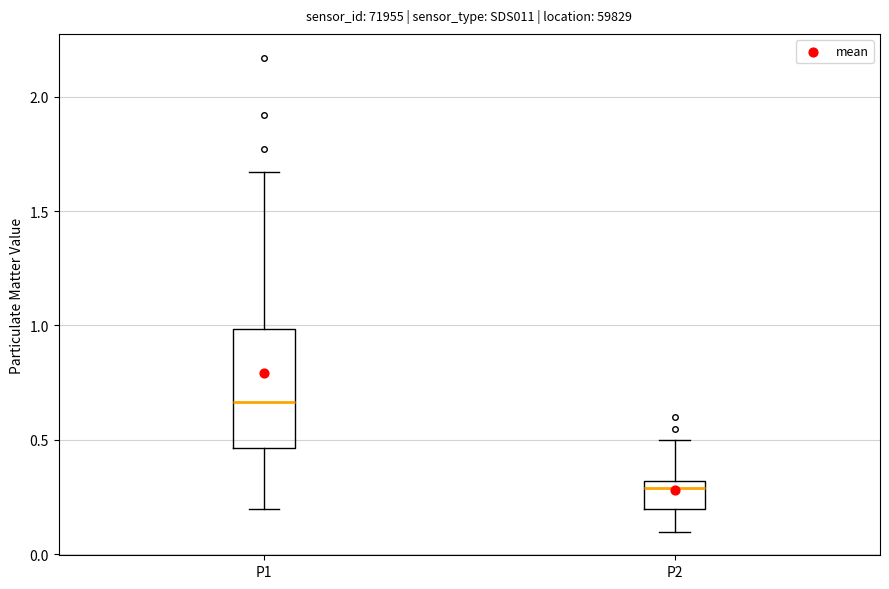

Which box is the tallest, from its lower edge to its upper edge?

P1